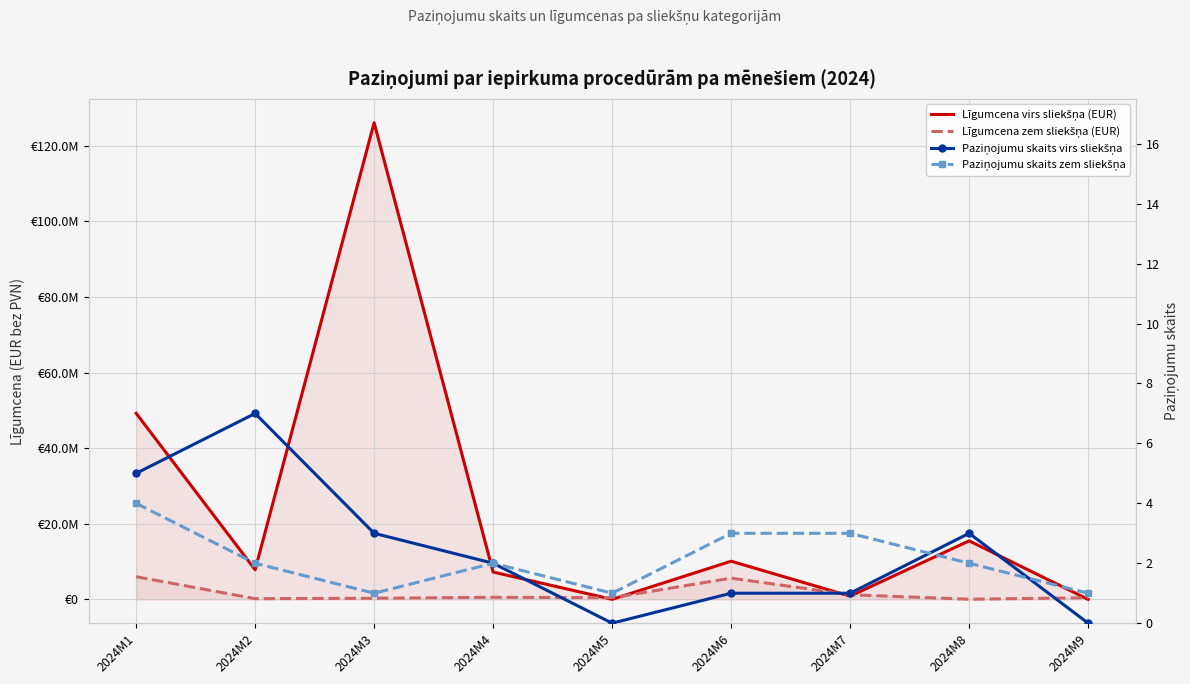

Between 2024M7 and 2024M8, which series saw the biggest shift?

Līgumcena virs sliekšņa (EUR)